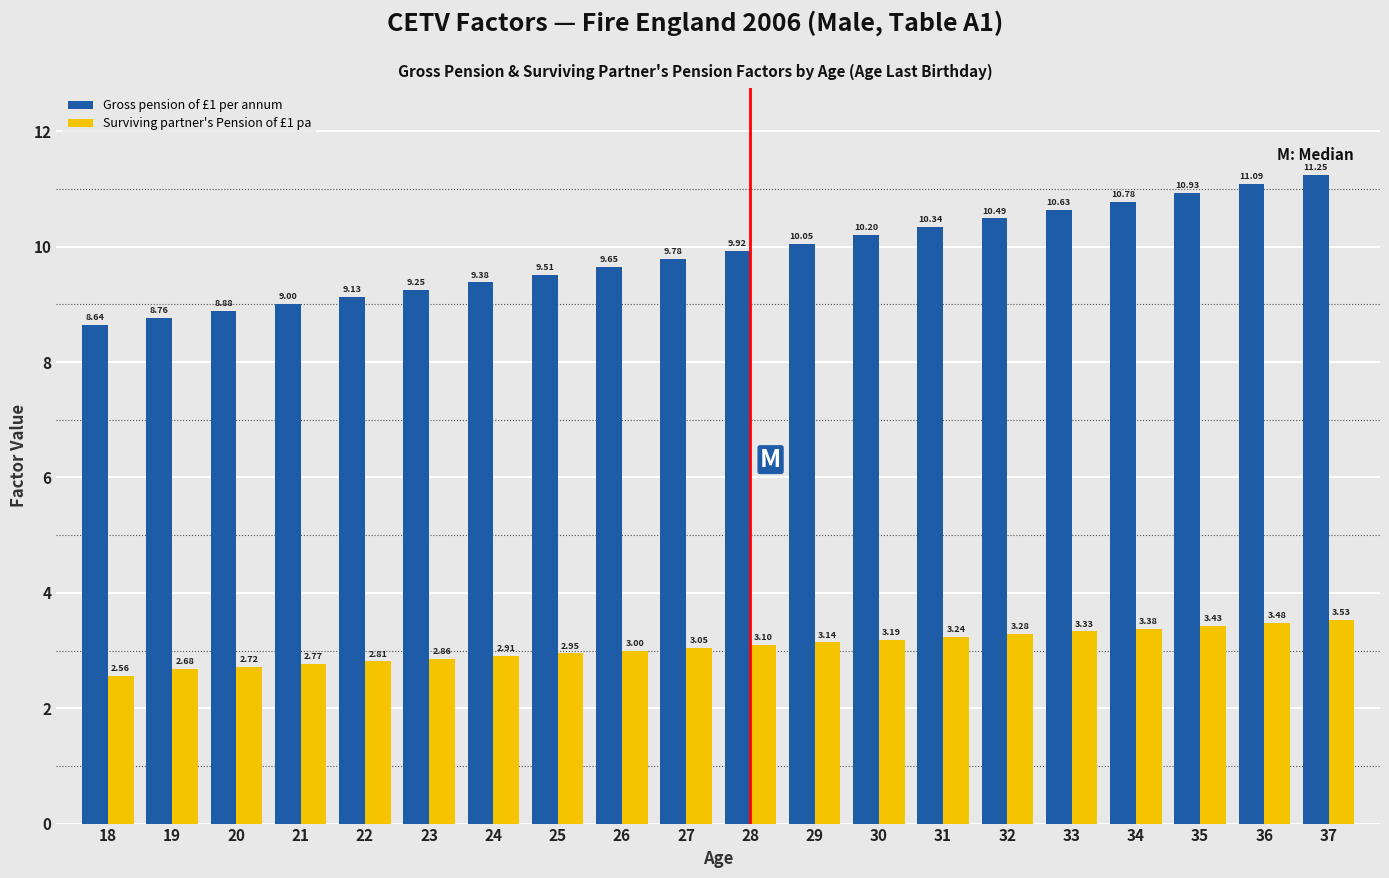

Which series has the largest range (max minus min)?

Gross pension of £1 per annum